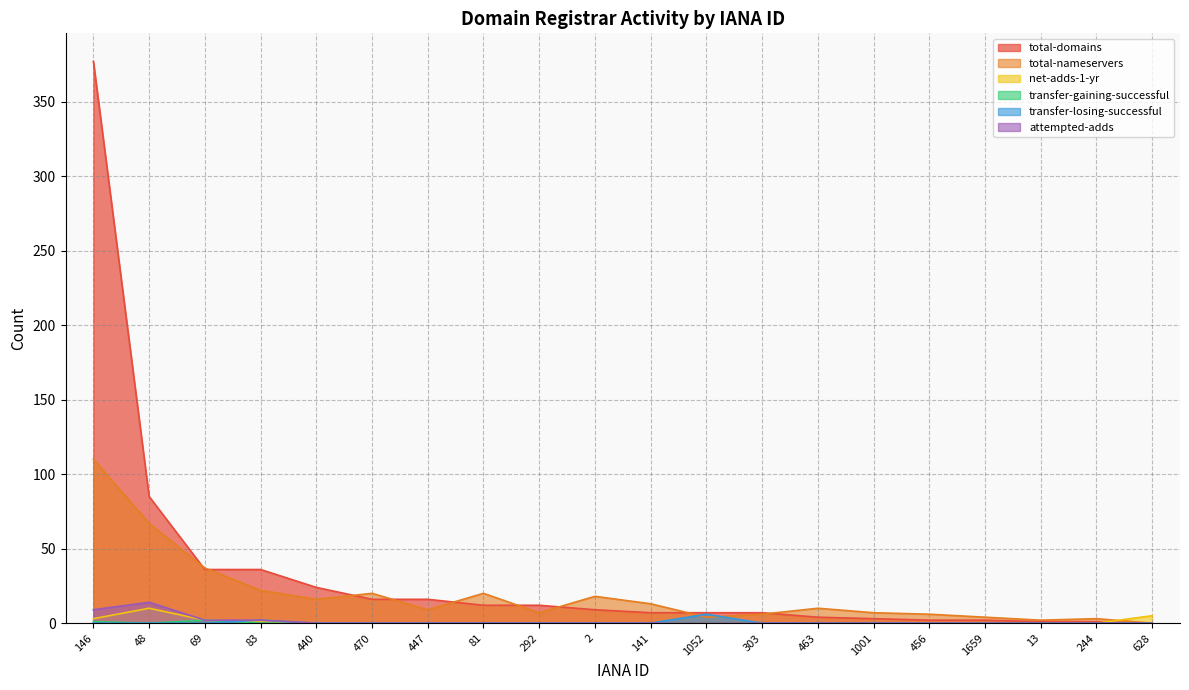

What value does the net-adds-1-yr series have at 48, to the nearest 5?

10